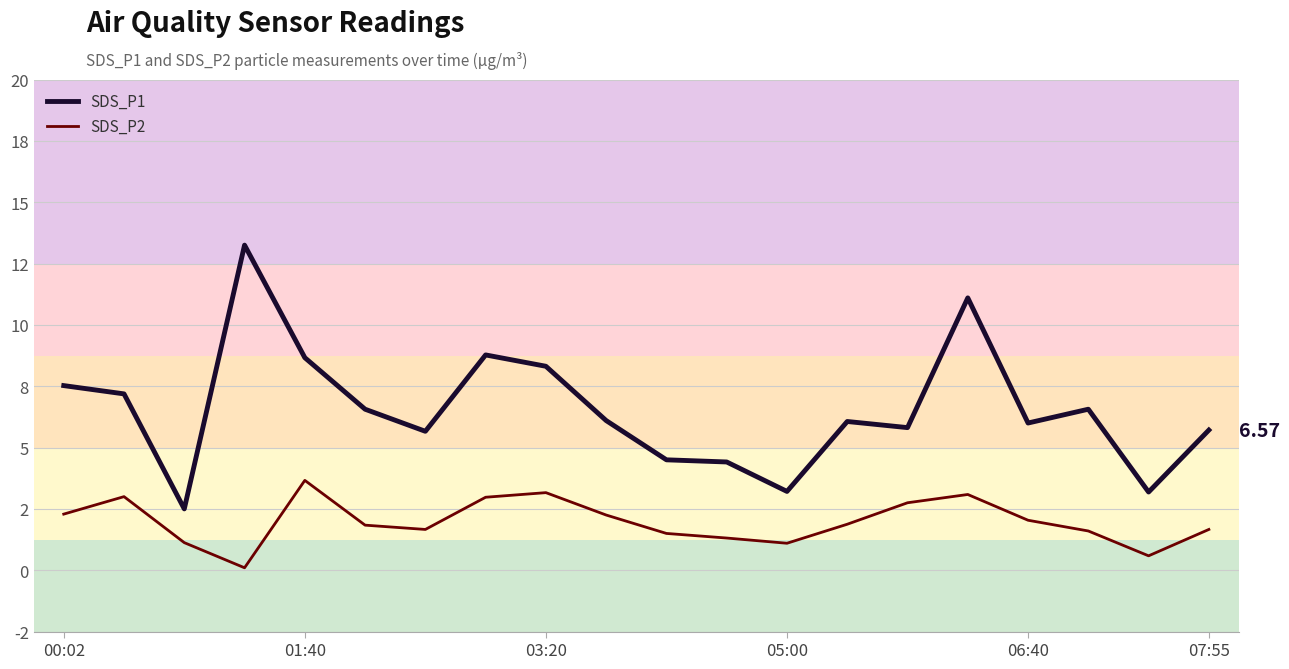

True or false: SDS_P2 has more than 2 interior local peaks.

True